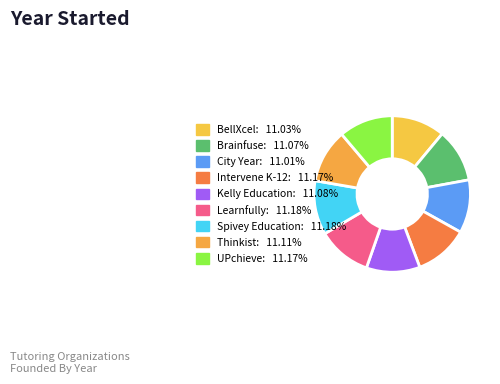

Is City Year the majority of the pie?

No